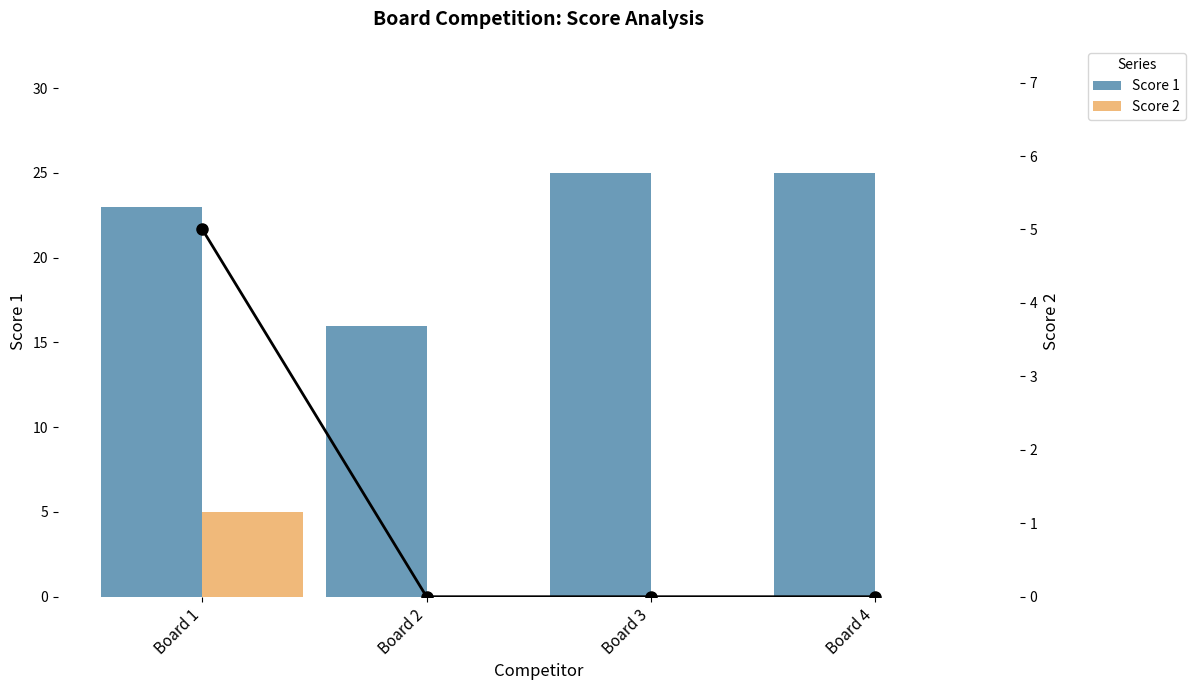

The Score 1 series shows 23 at Board 1. True or false?

True